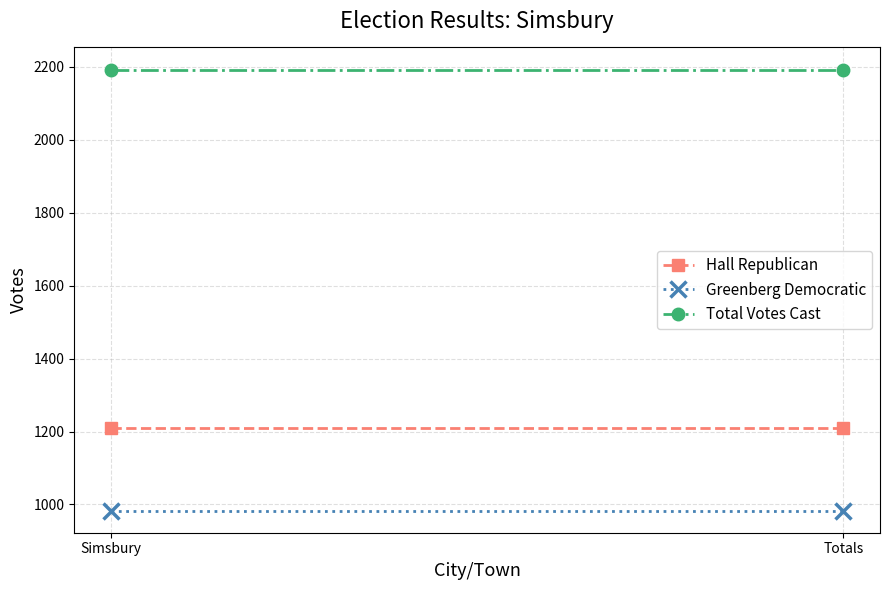

What is the sum of all Greenberg Democratic values?

1966